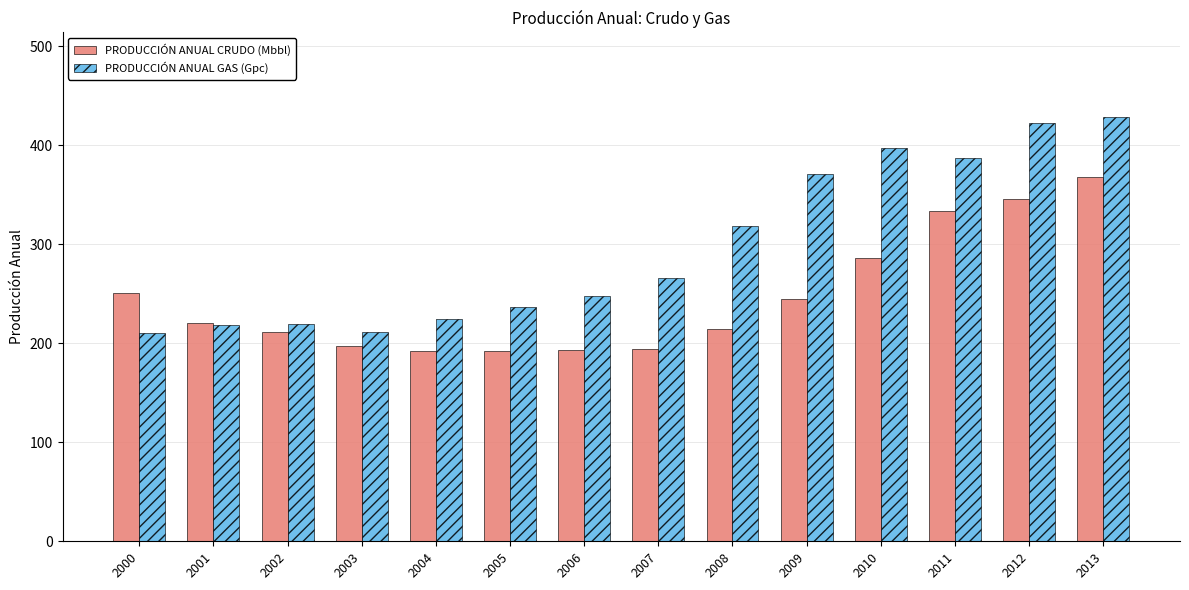

What is the maximum value shown in the chart?

428.4